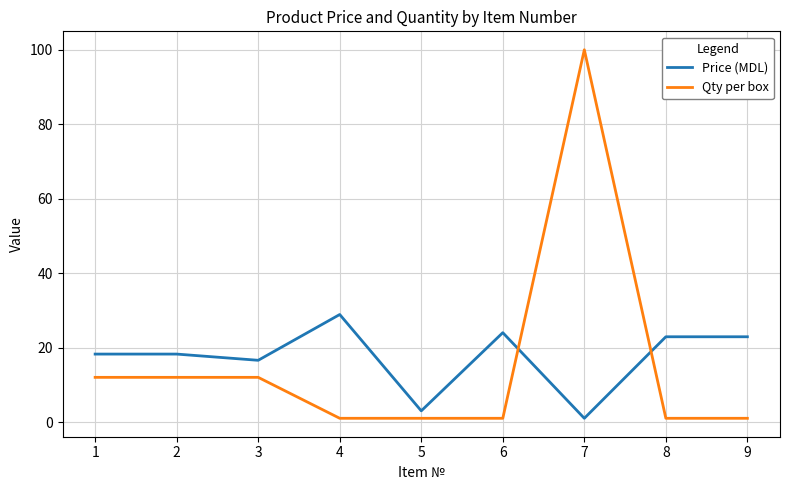

How many times do Price (MDL) and Qty per box cross each other?

2